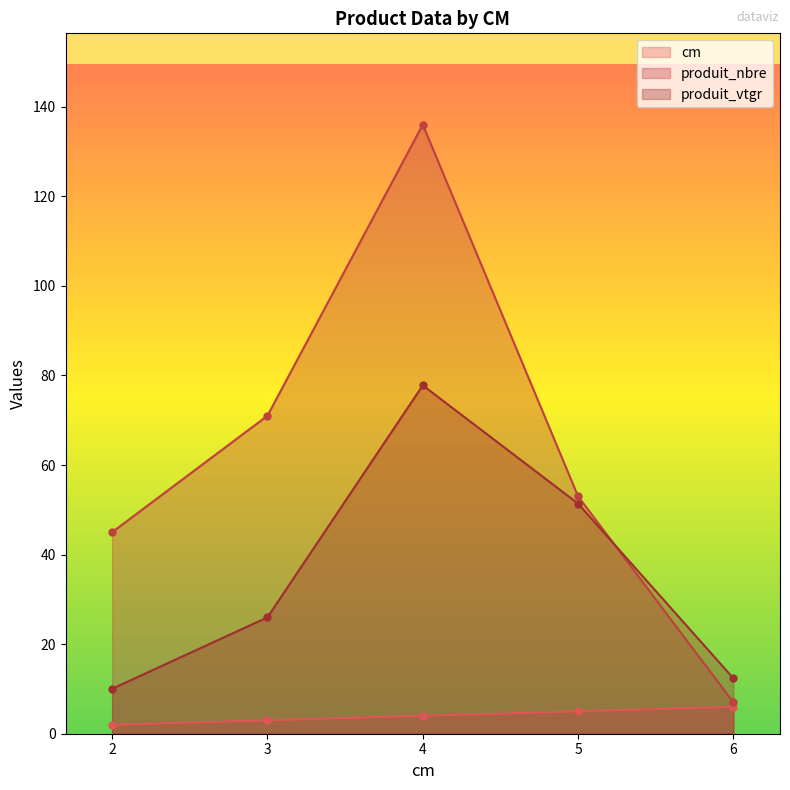

Which series changed the most between 2 and 5?

produit_vtgr